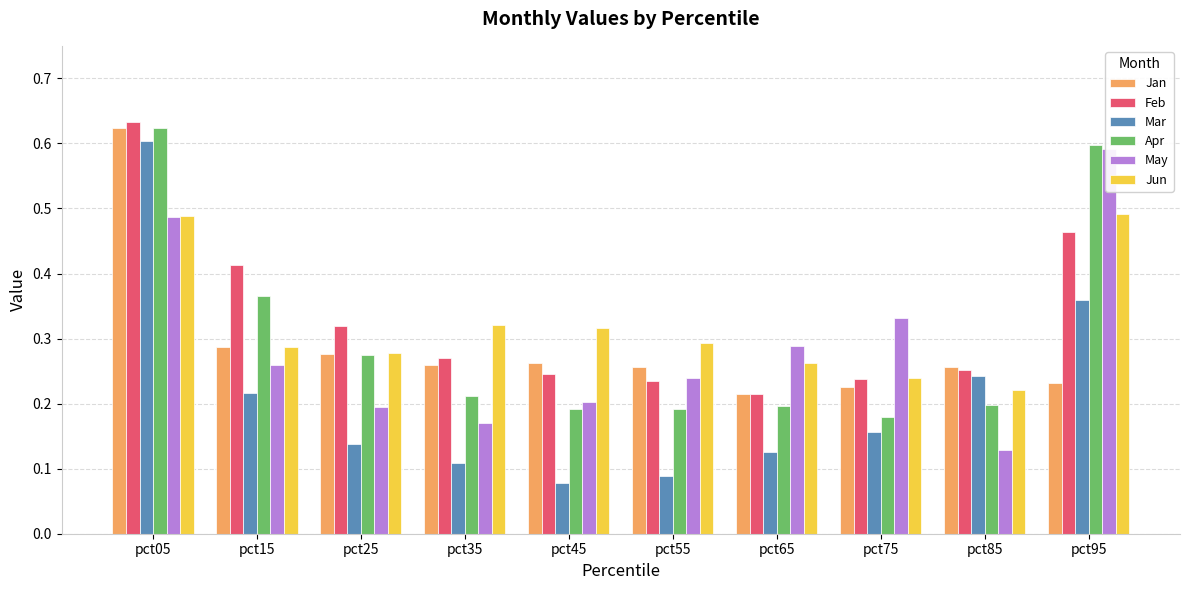

How many May values are between 0 and 1?

10